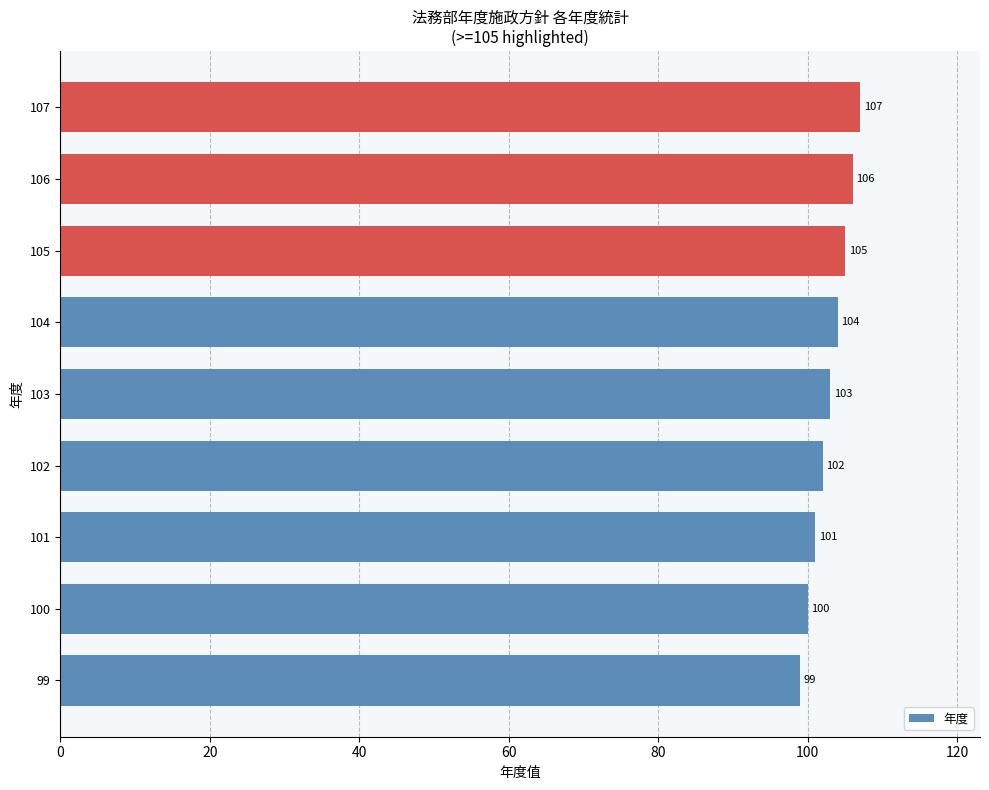

What is the difference between the maximum and minimum values?

8